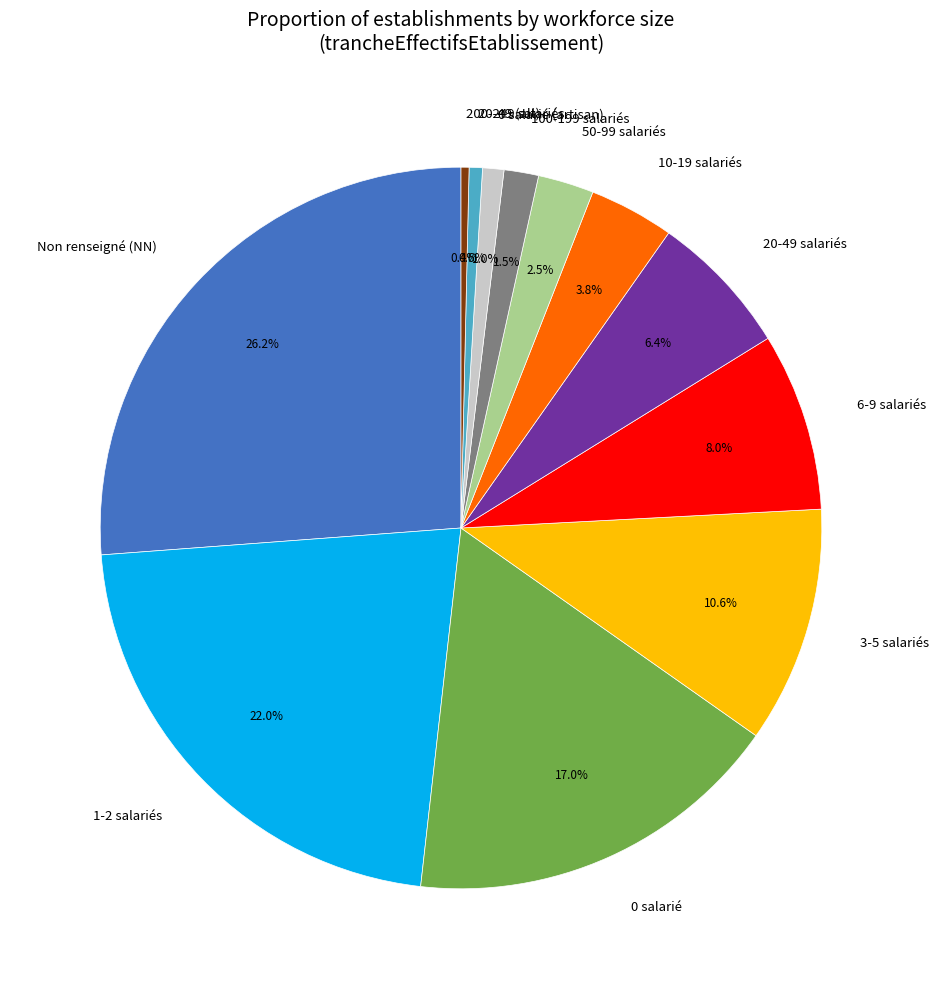

How much of the chart is everything except 1-2 salariés?

78.0%